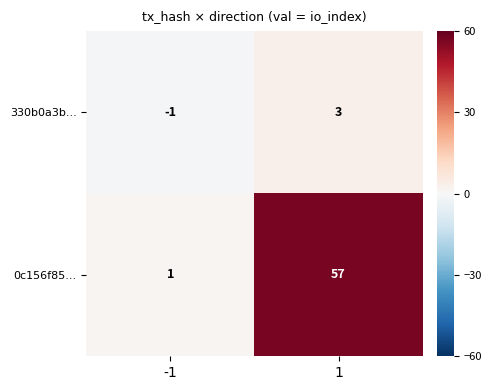

Count the number of data series in this chart.

2